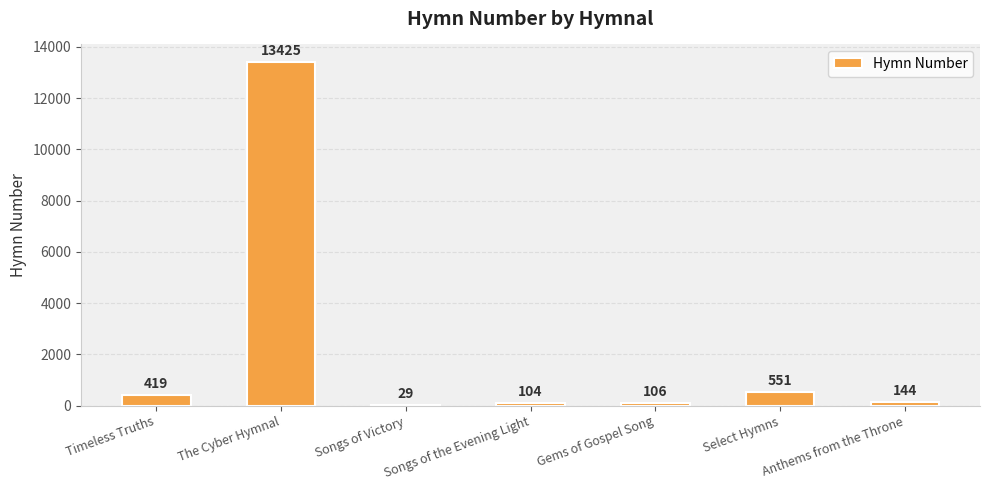

Which label corresponds to the largest value in the chart?

The Cyber Hymnal